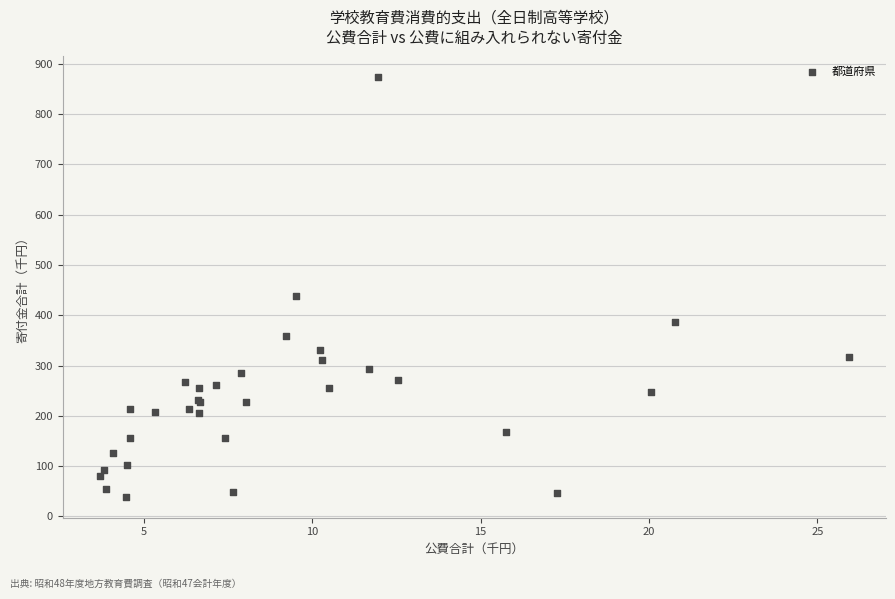

What Y value in the scatter plot is closest to 455?

439.0